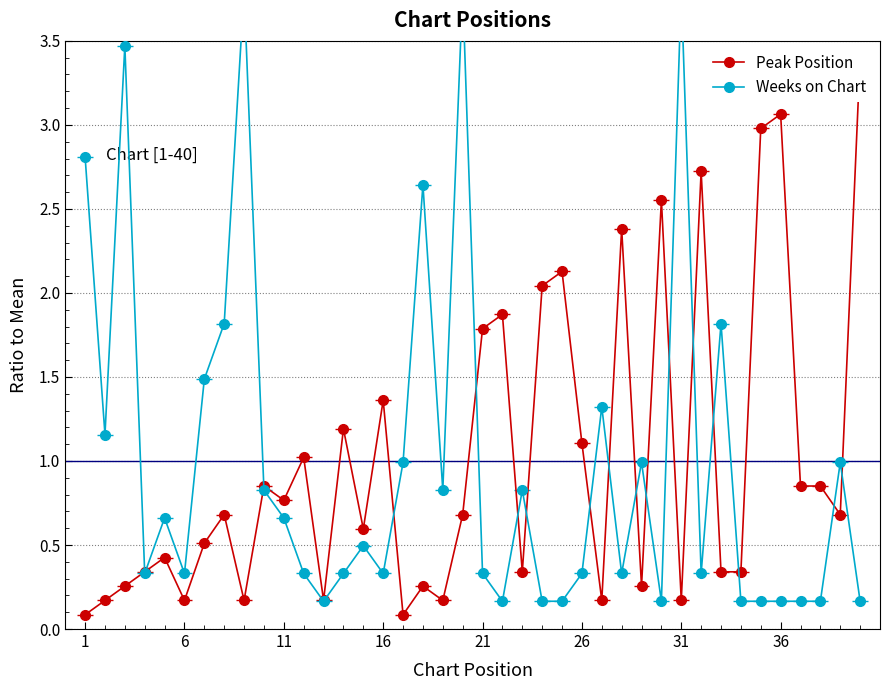

At how many categories does at least one series exceed 2?

14